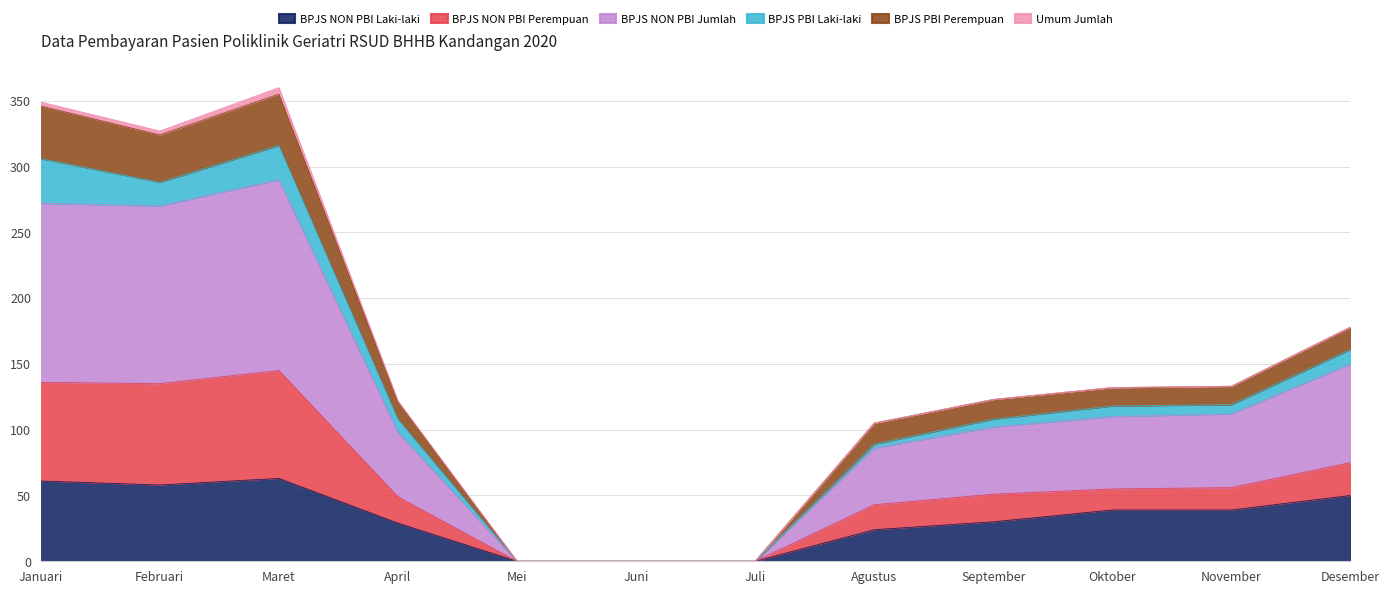

What is the label of the 10th point from the right?

Maret